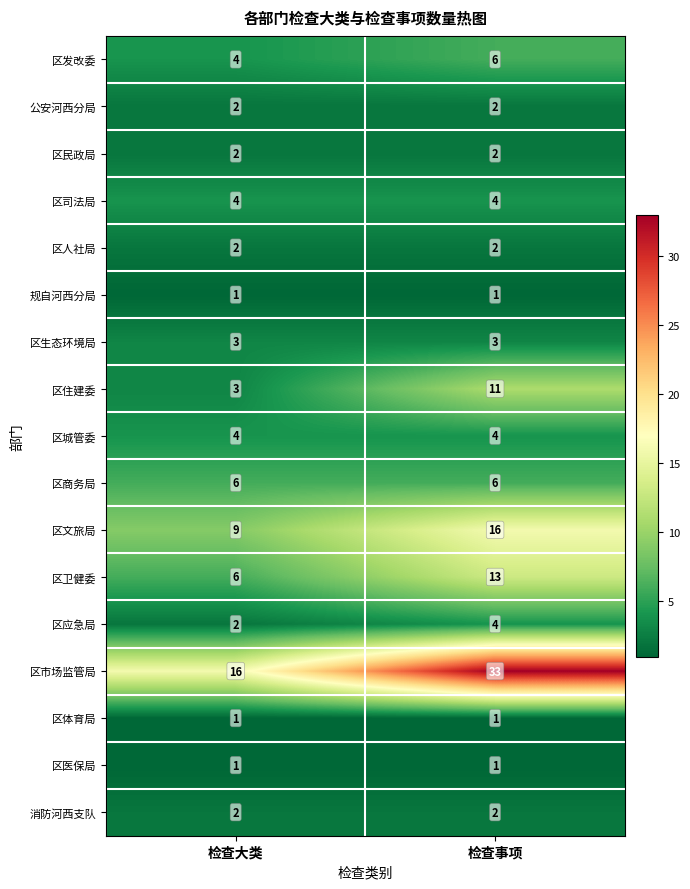

Which series has the largest range (max minus min)?

区市场监管局